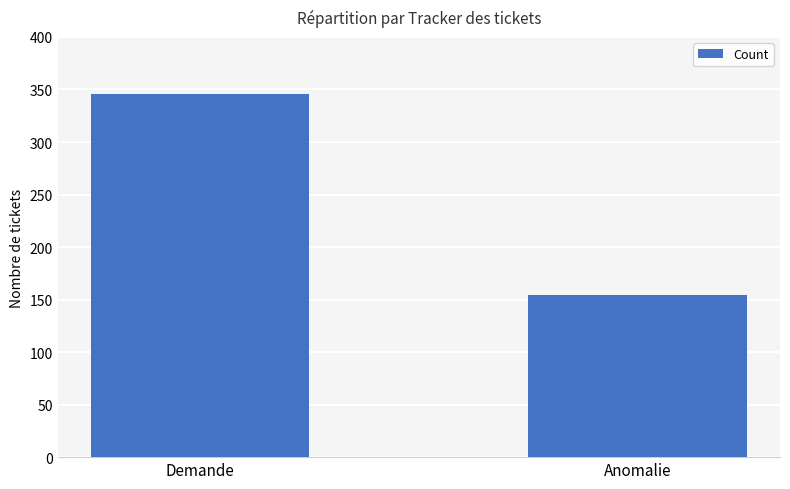

The value at Anomalie is 154. True or false?

True